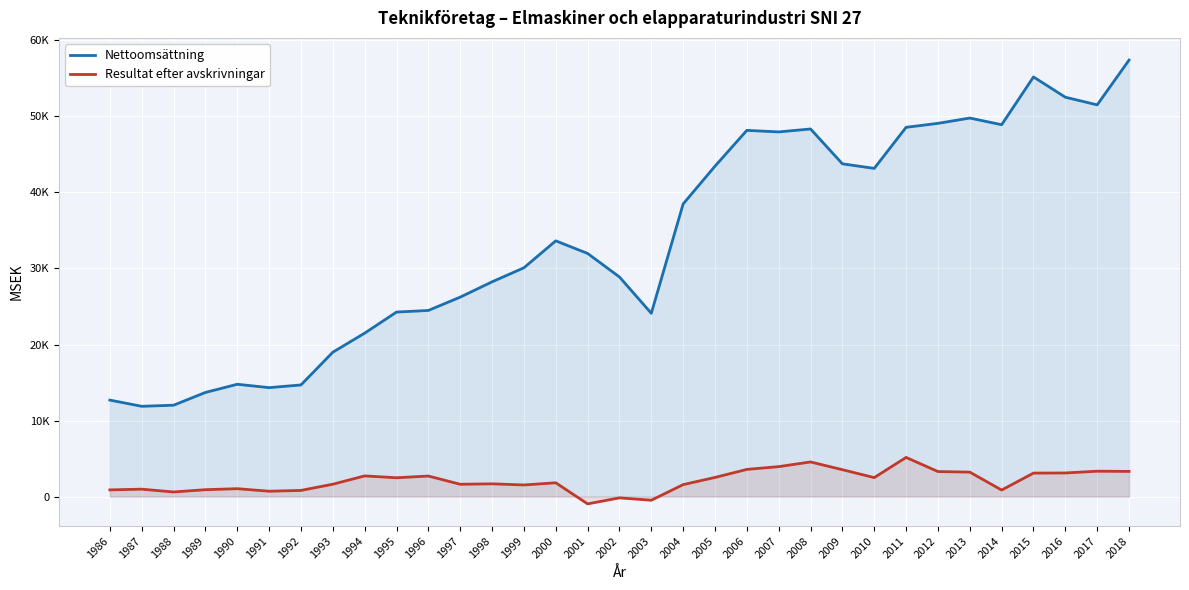

What is the spread (max minus min) of values at 1997?

24609.6